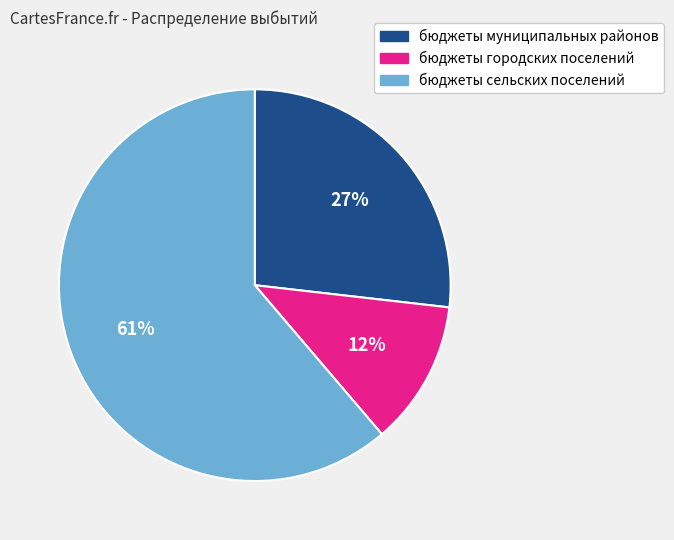

To the nearest percent, what is the average slice percentage?

33%